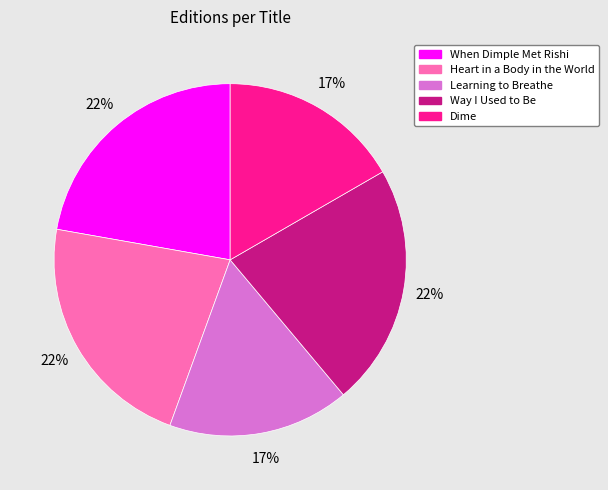

Which has a higher value, Dime or Way I Used to Be?

Way I Used to Be